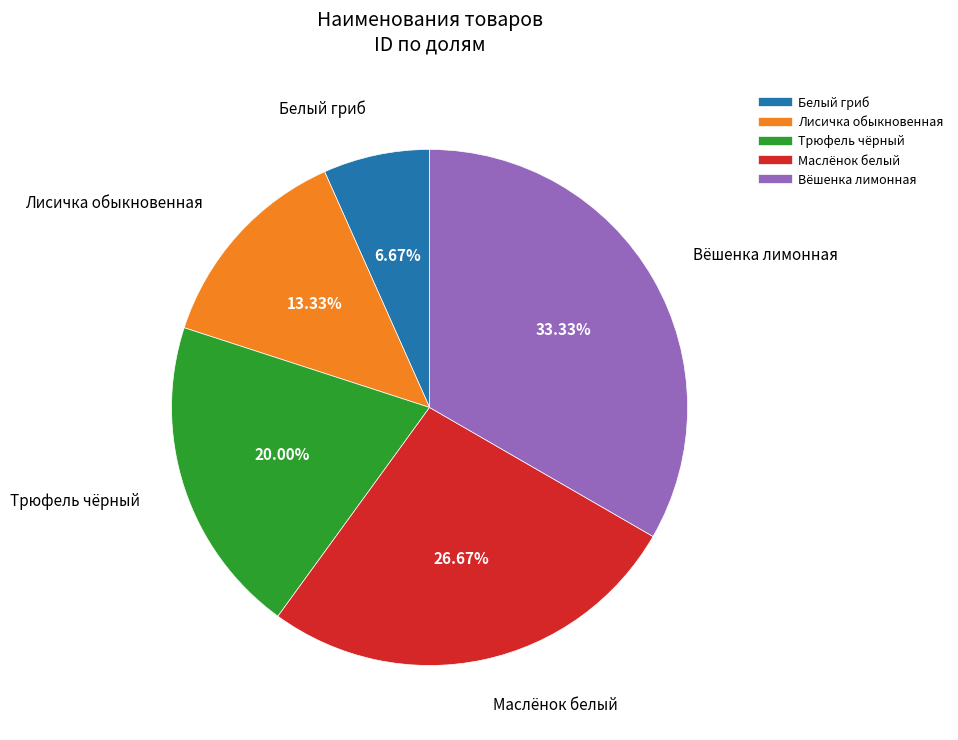

Rank the categories by value from lowest to highest.

Белый гриб, Лисичка обыкновенная, Трюфель чёрный, Маслёнок белый, Вёшенка лимонная